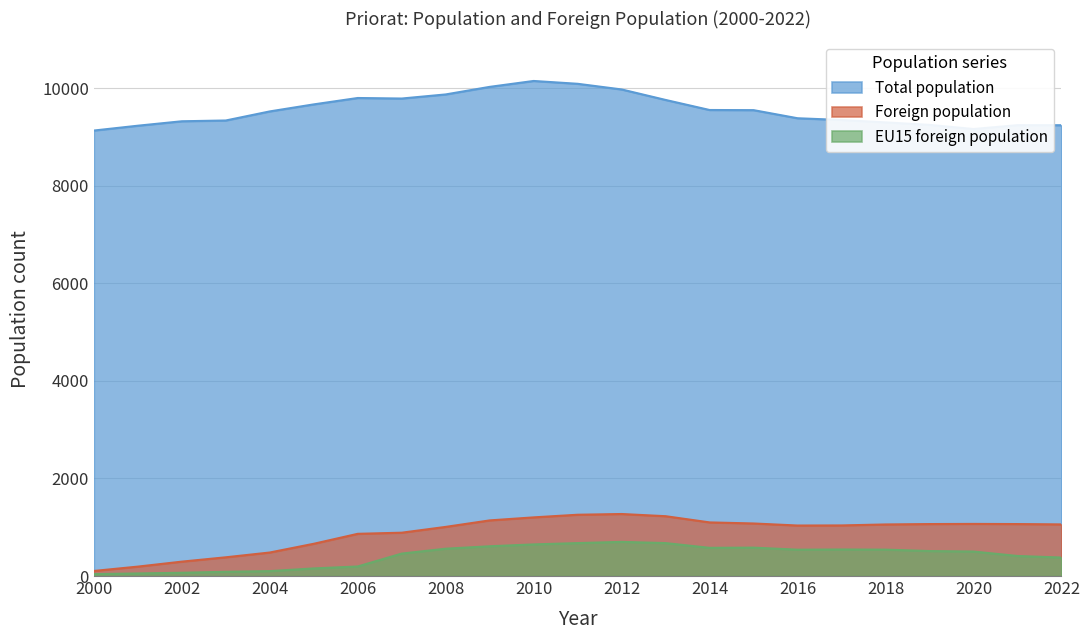

True or false: EU15 foreign population and Total population cross at least once.

False